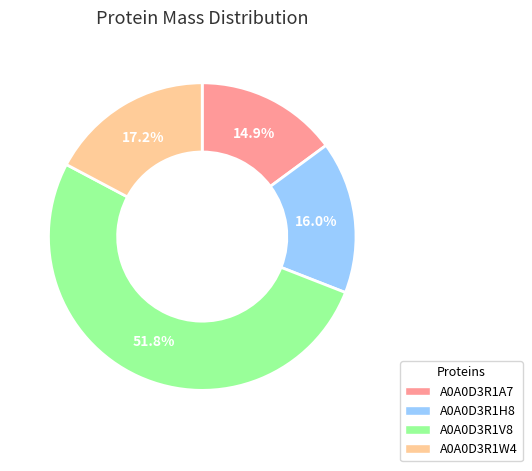

What is the smallest slice in the pie chart?

A0A0D3R1A7